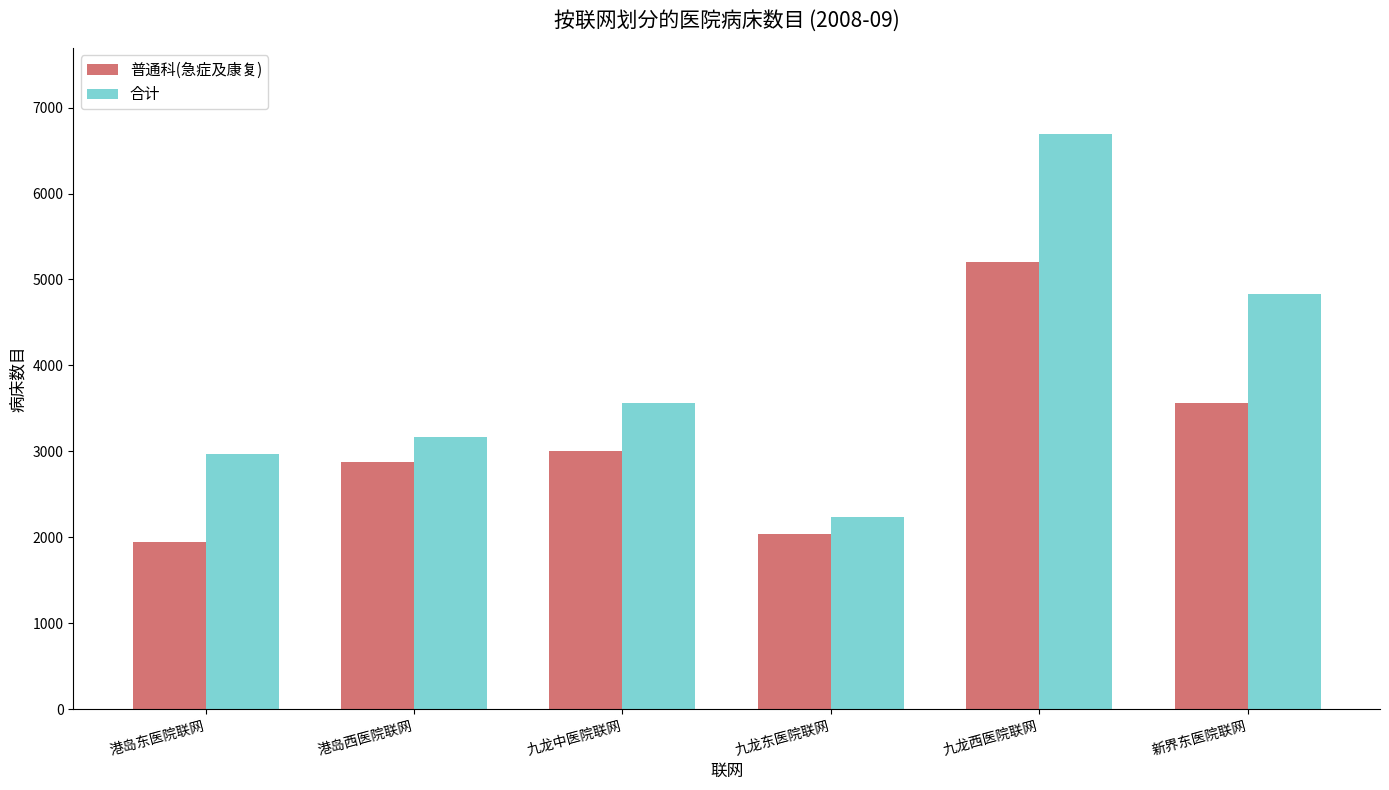

What is the approximate value of 普通科(急症及康复) at 港岛东医院联网?

1942